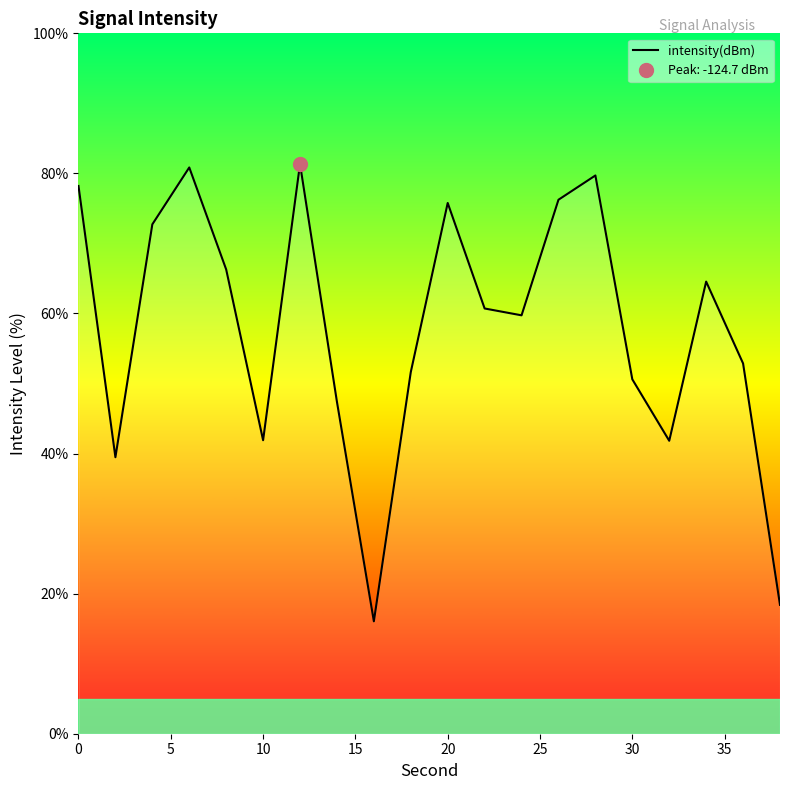

What is the highest value of the intensity(dBm) series?

81.3